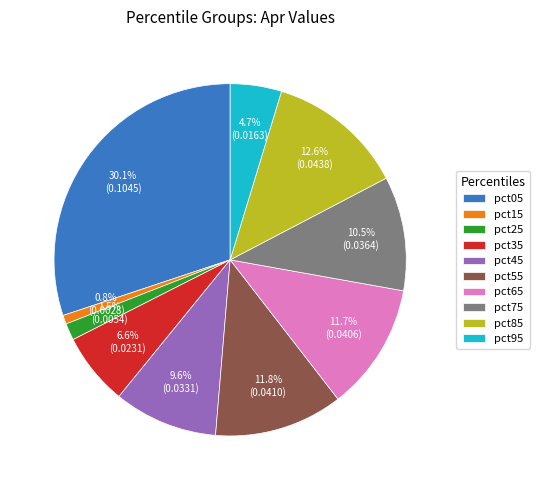

What percentage do pct85 and pct95 together represent?

17.3%